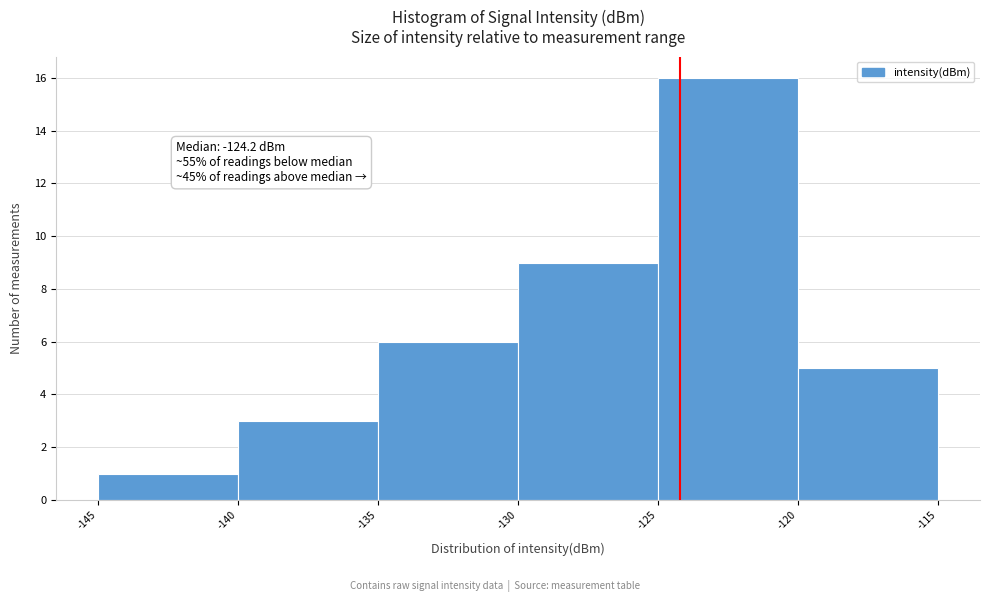

Which range on the x-axis has the tallest bar?

-125 to -120